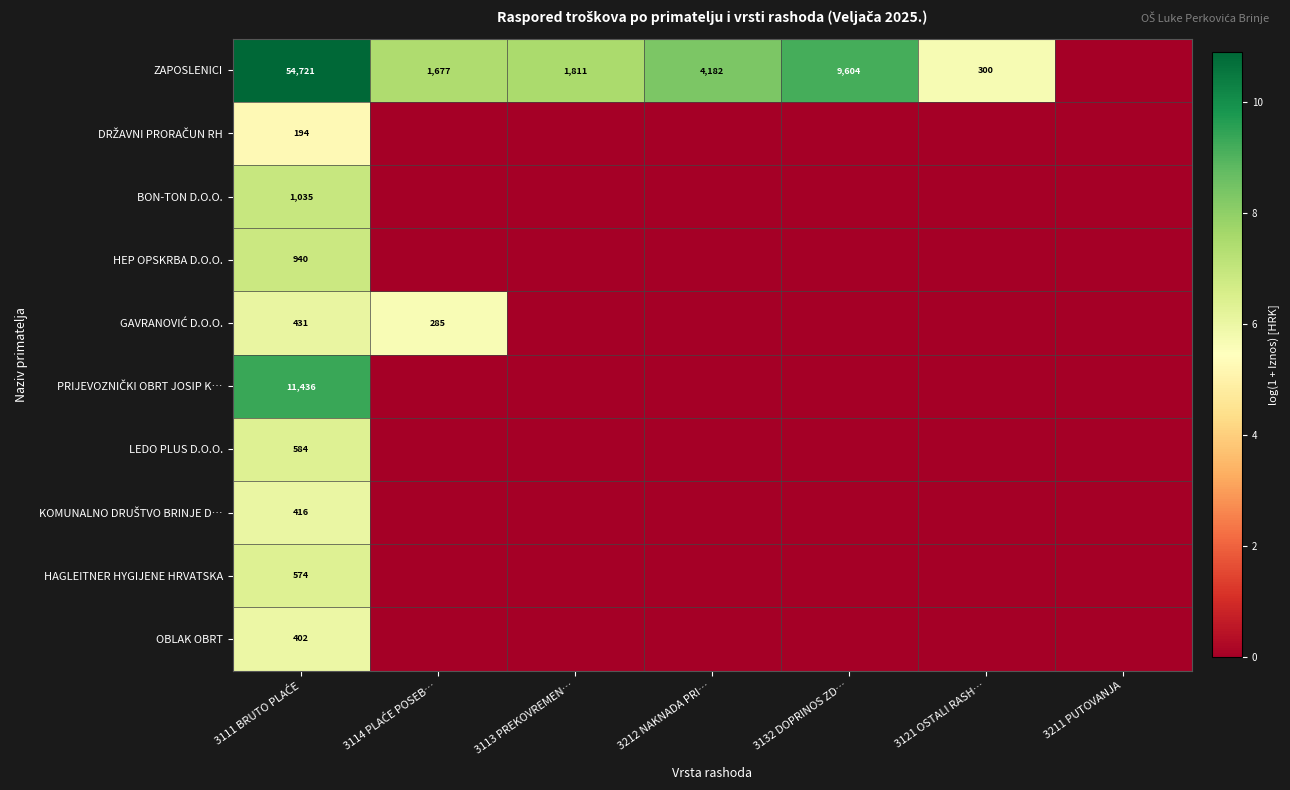

Is it true that ZAPOSLENICI equals 189 at 3121 OSTALI RASH…?

False